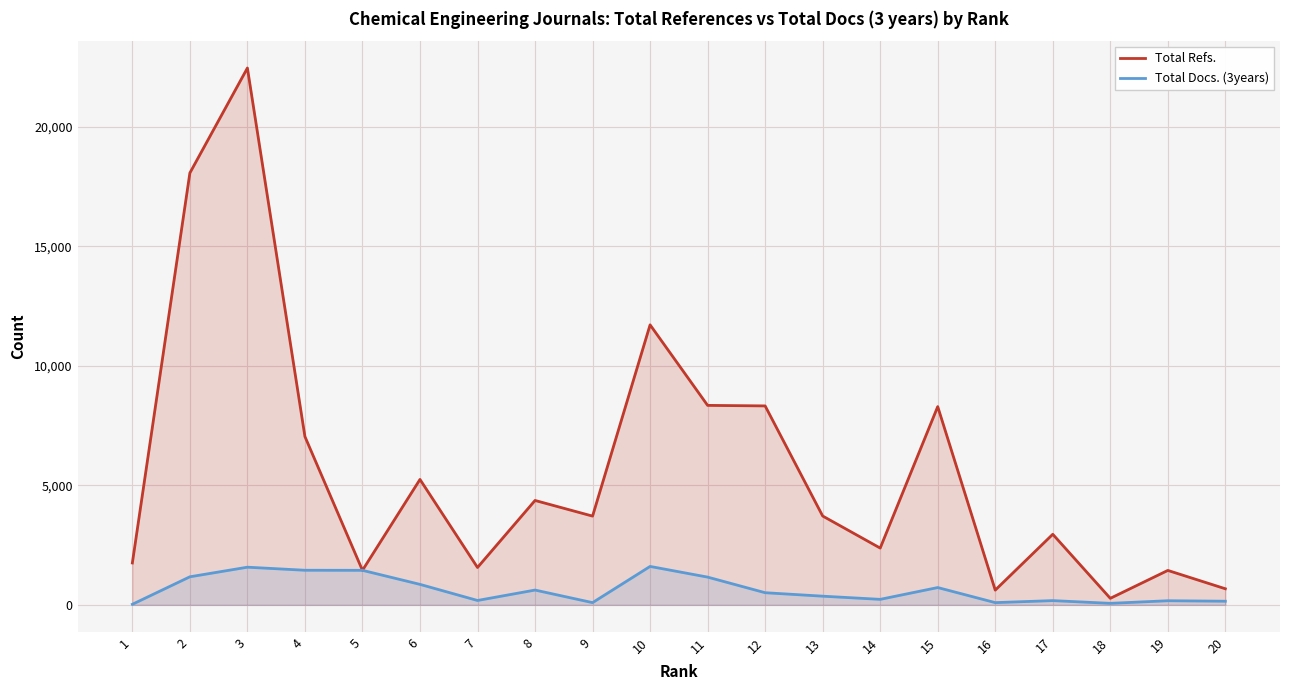

Reading left to right, transcribe all the data shown in this chart.

Total Refs.: 1=1754	2=18076	3=22468	4=7044	5=1446	6=5250	7=1565	8=4370	9=3715	10=11720	11=8349	12=8327	13=3719	14=2377	15=8298	16=617	17=2955	18=274	19=1442	20=674
Total Docs. (3years): 1=24	2=1175	3=1577	4=1449	5=1446	6=858	7=184	8=620	9=94	10=1609	11=1162	12=509	13=364	14=231	15=725	16=94	17=178	18=64	19=173	20=153